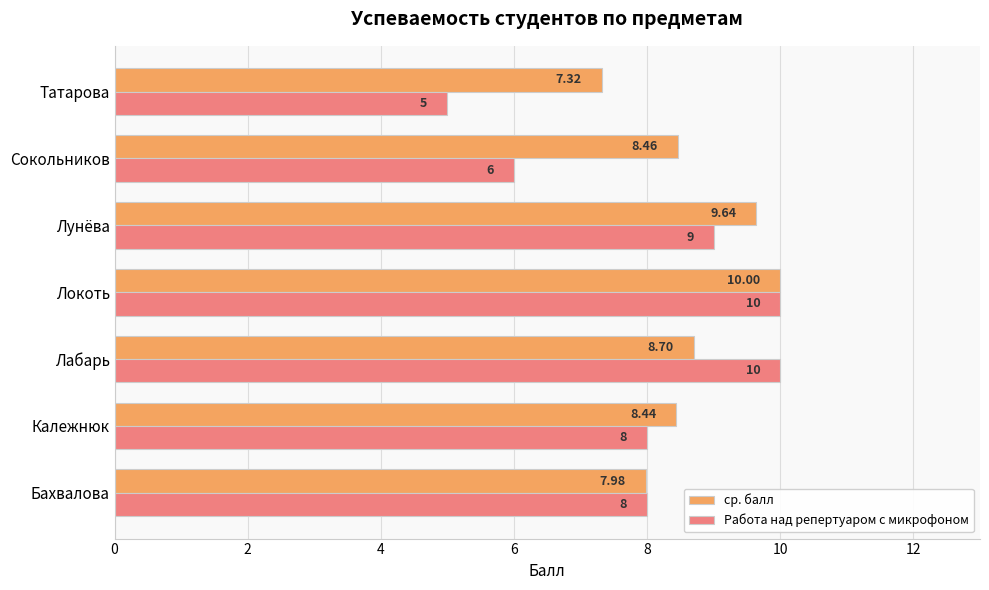

At which category is the sum across all series the highest?

Локоть